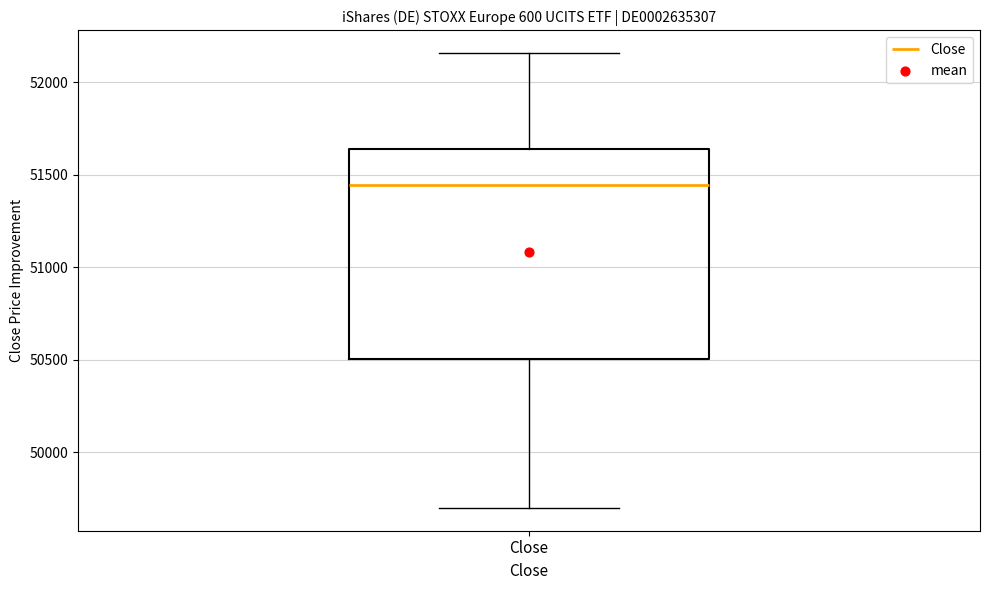

Read this box plot against the y-axis: the position of the median line, the range covered by the box, and the ends of both whiskers. The values are not printed on the chart, so give them approximately, as read against the axis.

median 51450, box 50500 to 51650, whiskers 49700 to 52150